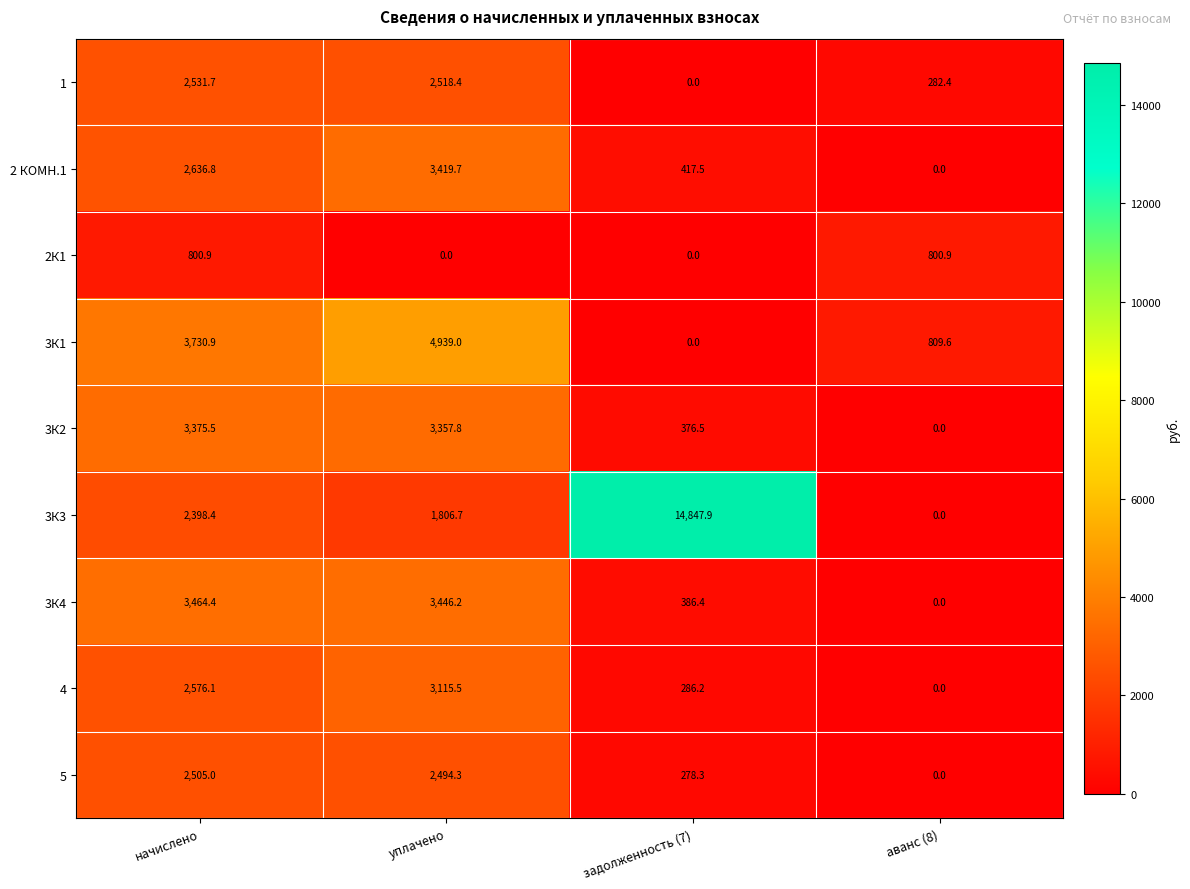

List the labels in order of 4 value, largest first.

уплачено, начислено, задолженность (7), аванс (8)